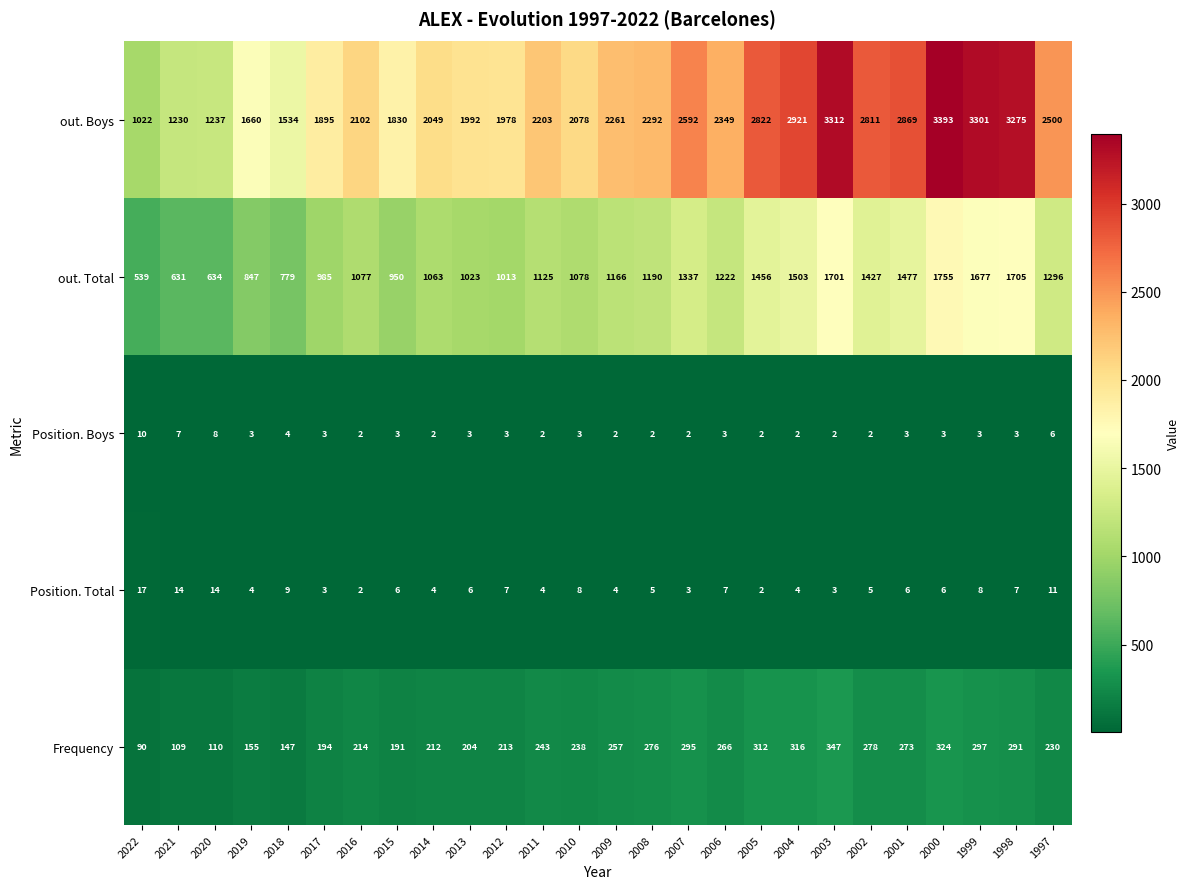

At how many categories does at least one series exceed 3290?

3